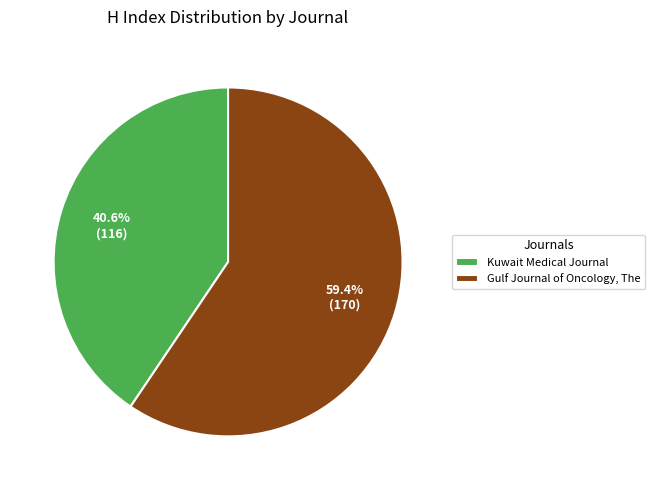

To the nearest percent, what is the combined percentage of Kuwait Medical Journal and Gulf Journal of Oncology, The?

100%